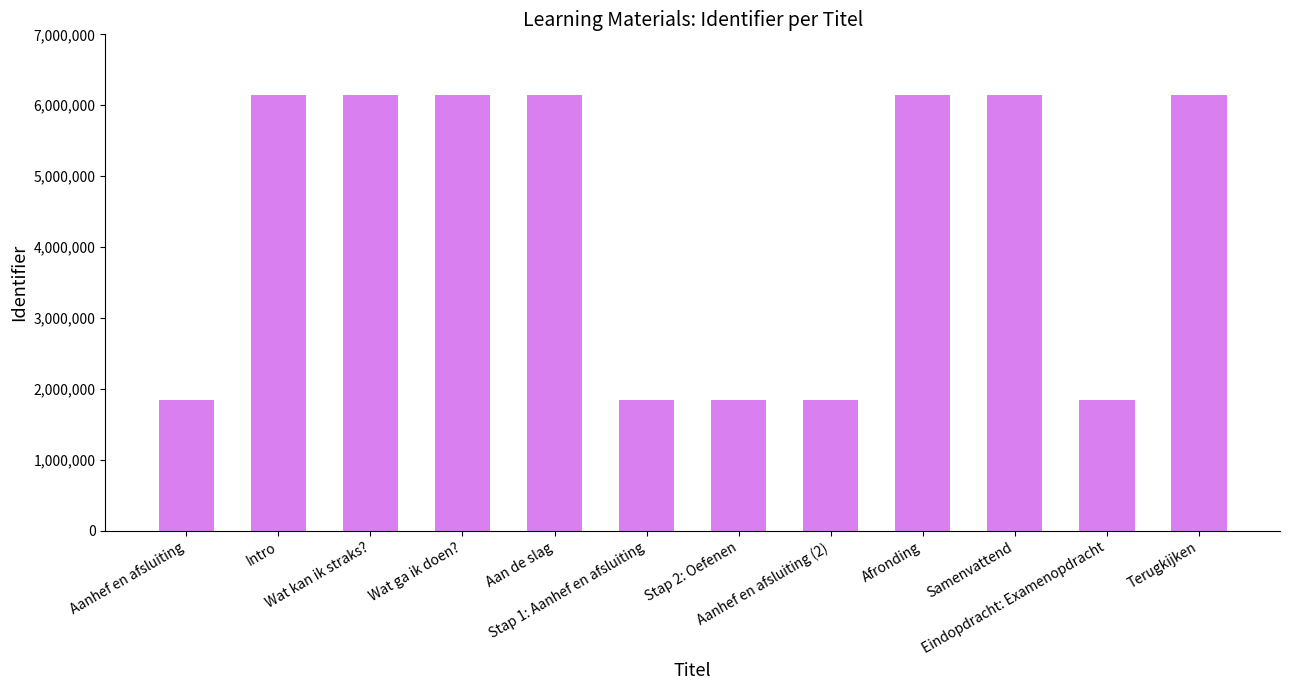

What is the difference between the maximum and minimum values?

4298624